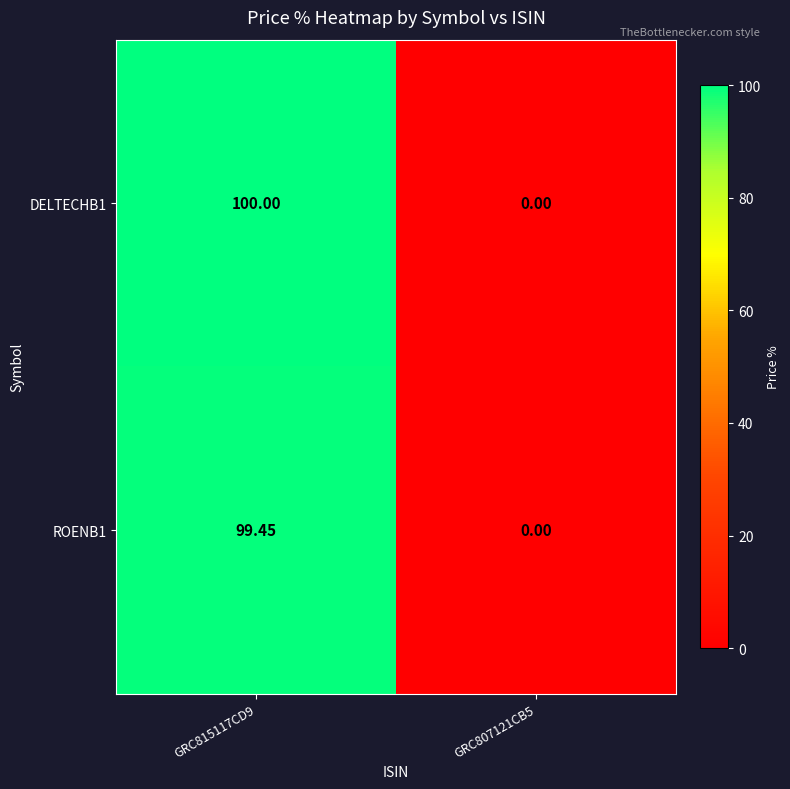

At how many categories does at least one series exceed 97?

1